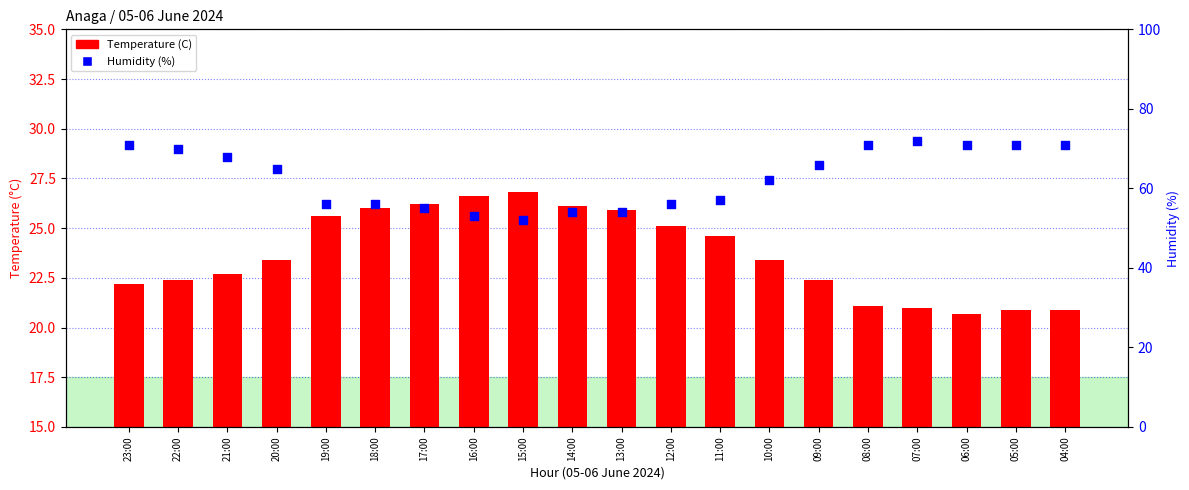

Which series has the largest Y range (max minus min)?

Humidity (%)